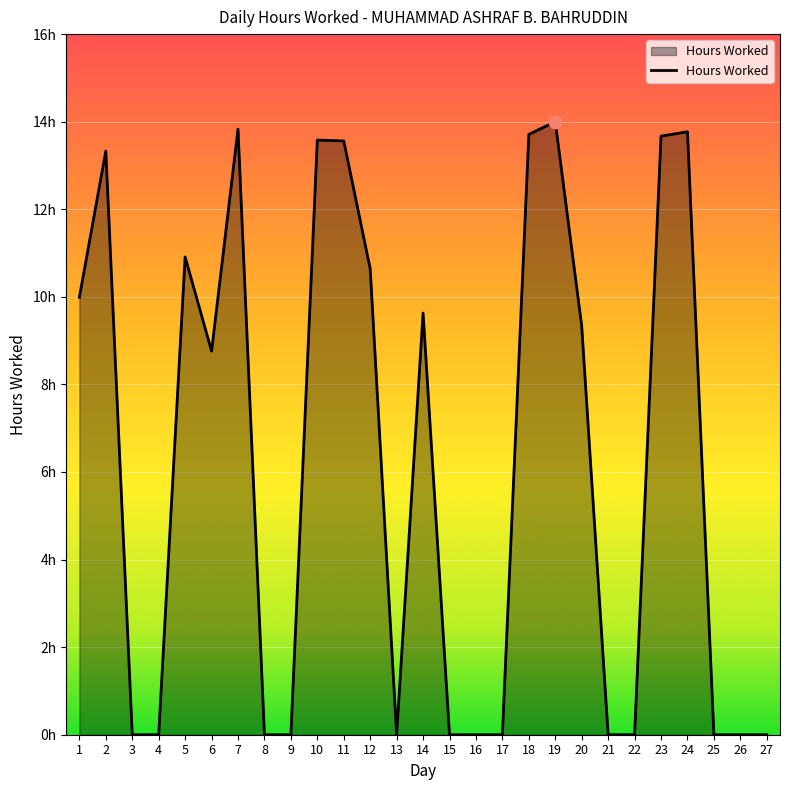

What is the ratio of the value at 6 to the value at 5?

0.8